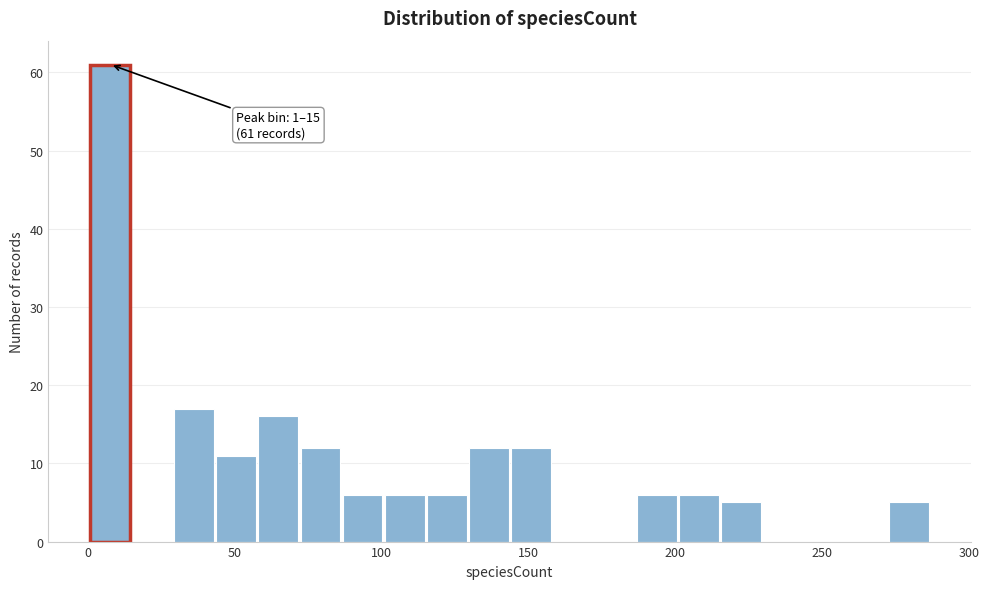

Around what value on the x-axis is the tallest bar? Give the approximate position of its centre, as read against the axis.

10